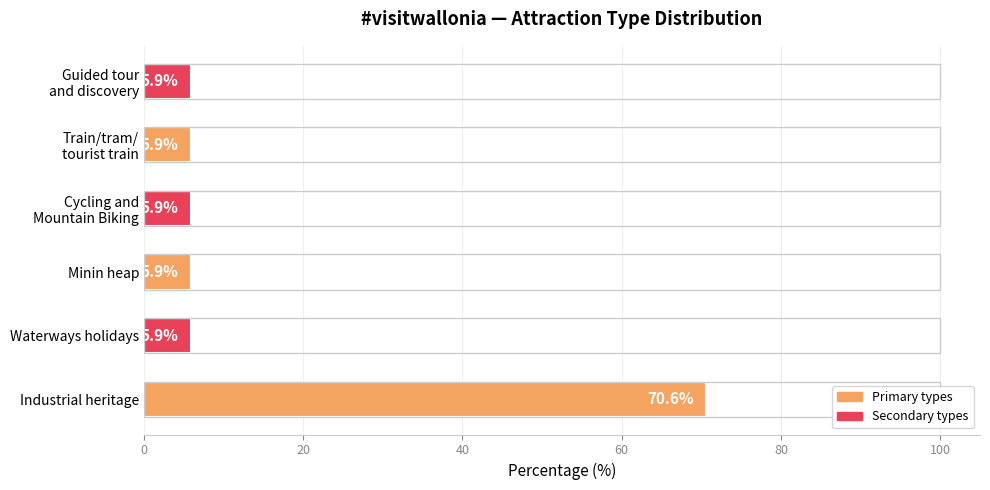

The value at Industrial heritage is 22.3. True or false?

False